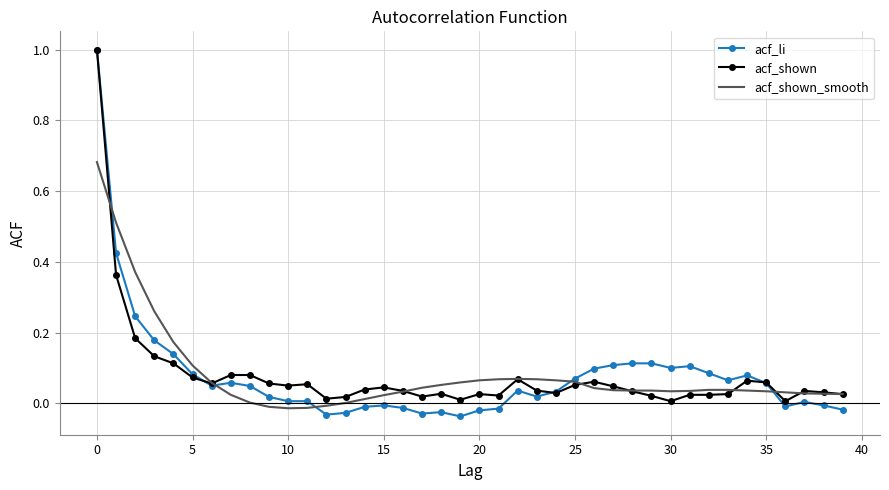

Which series has the widest spread of values?

acf_li